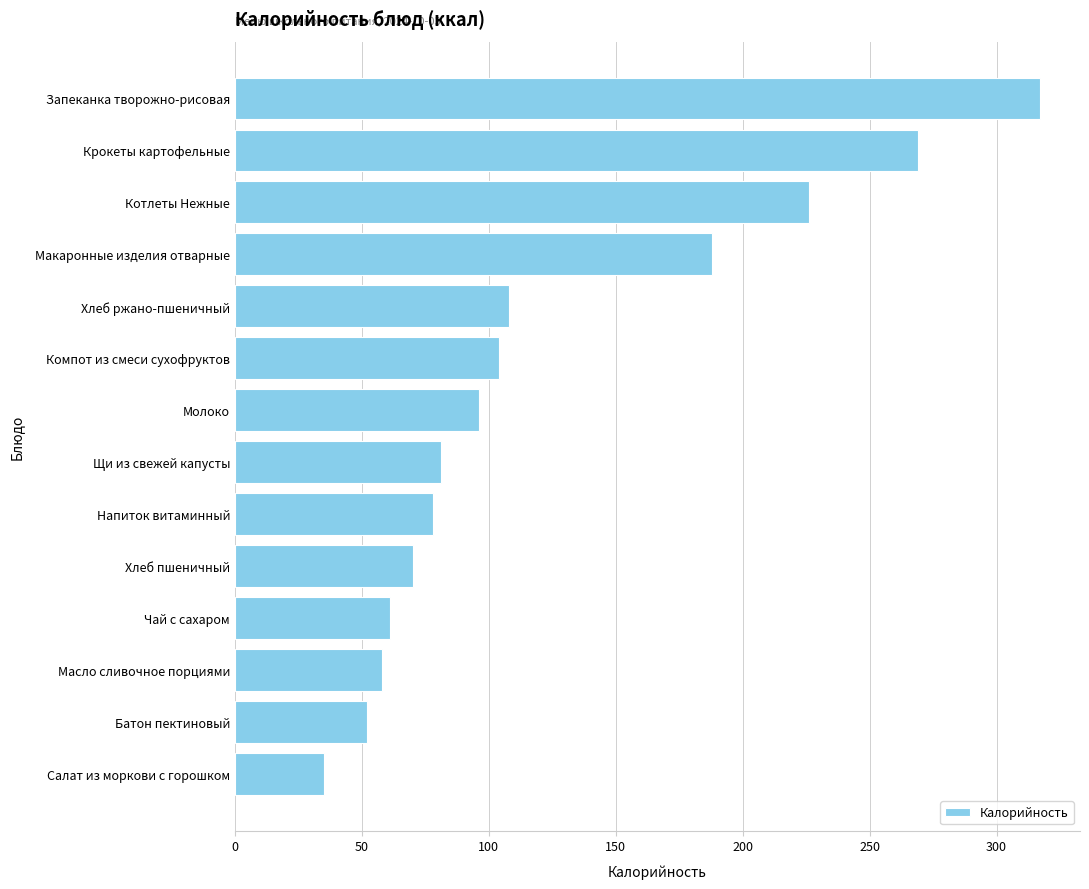

Which has a higher value, Напиток витаминный or Котлеты Нежные?

Котлеты Нежные